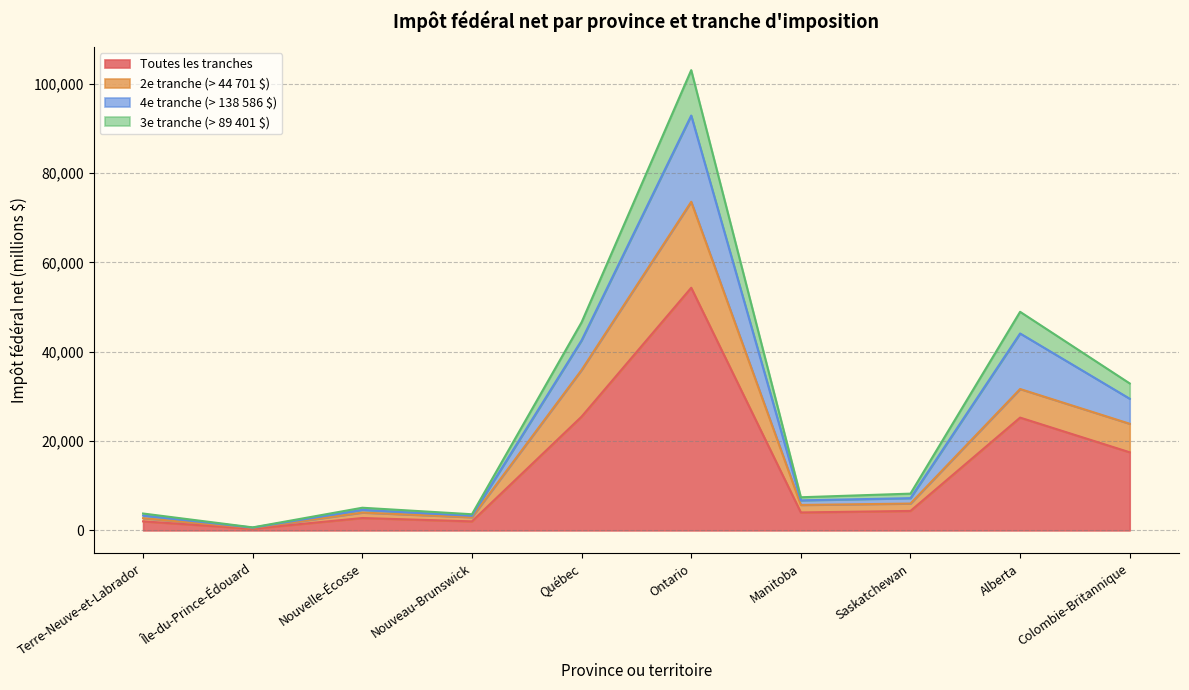

How many interior local peaks does the Toutes les tranches series have?

3